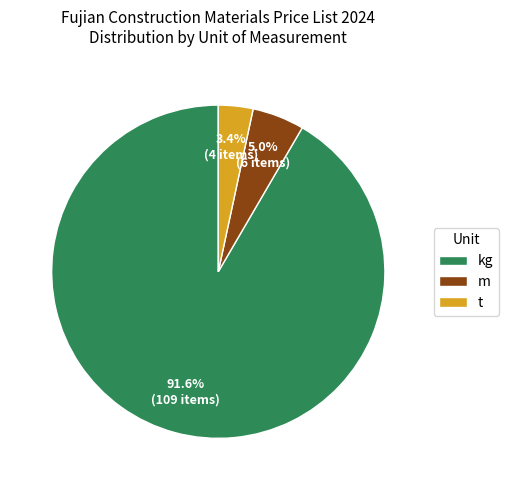

Count the number of slices in the pie.

3